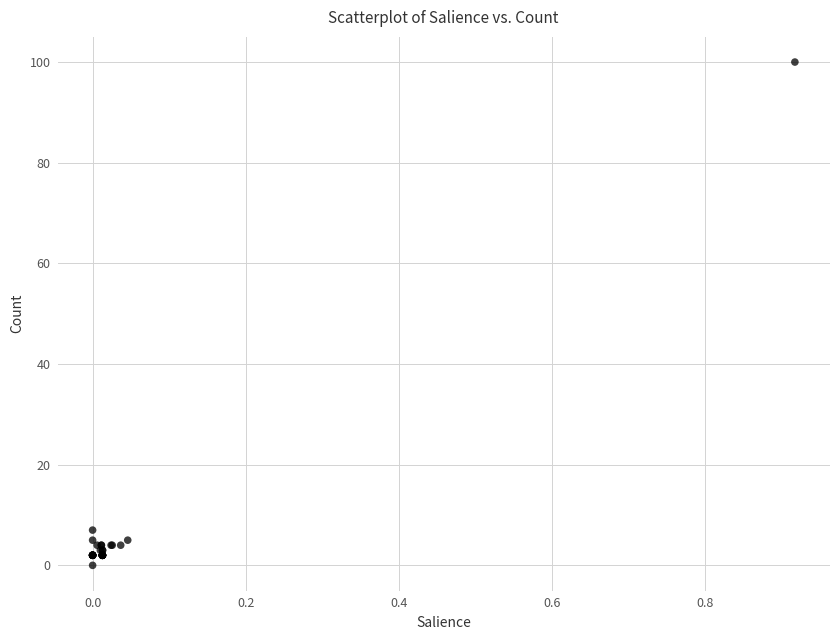

What Y value in the scatter plot is closest to 50?

7